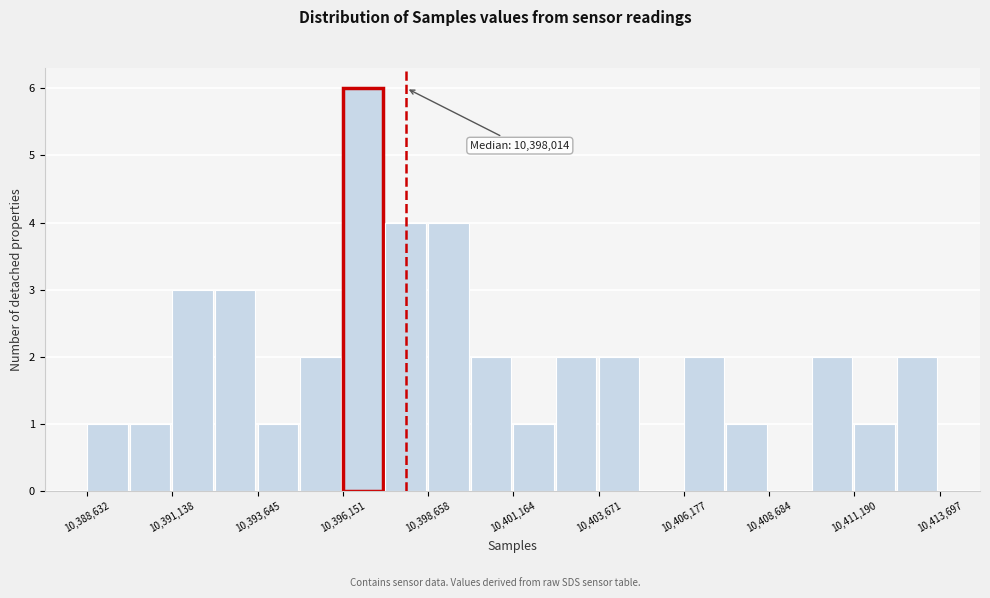

Read against the x-axis, roughly where is the centre of the tallest bar?

10396500